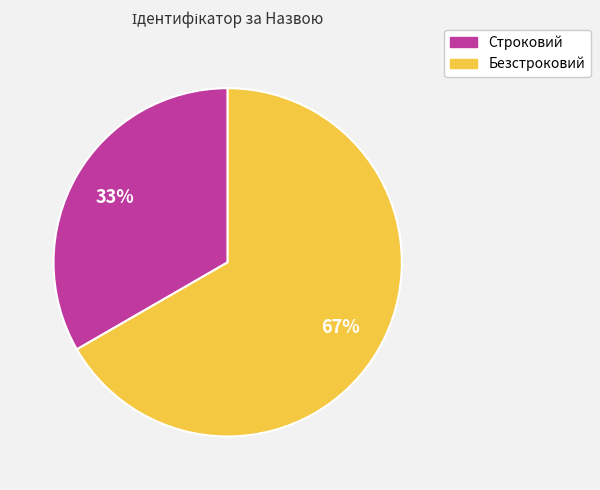

Is there a majority slice in this chart?

Yes